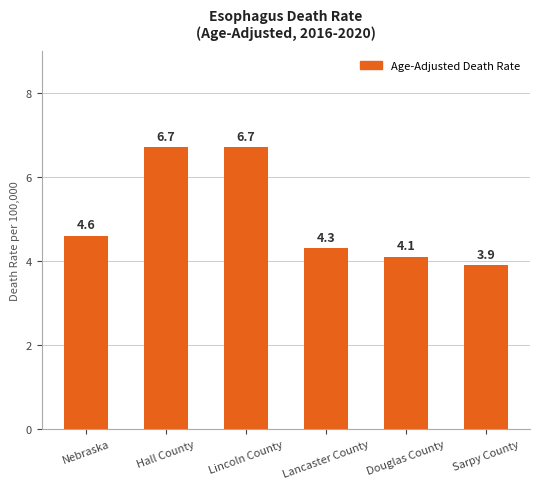

True or false: the data shows 5.6 at Sarpy County.

False